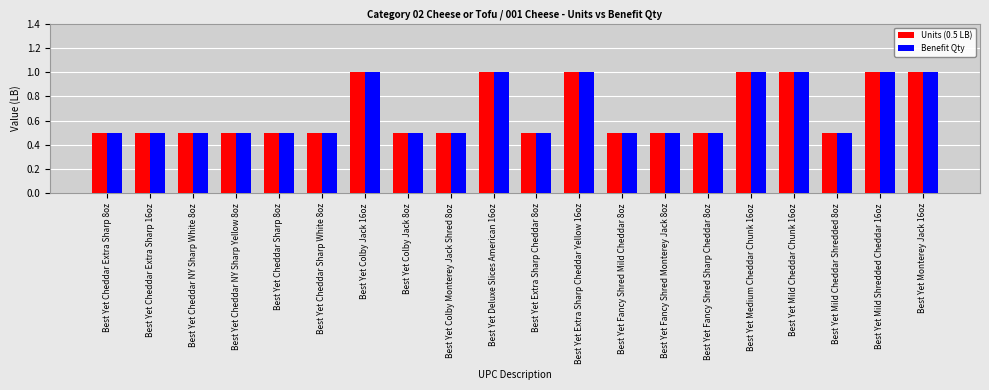

What is the minimum value shown in the chart?

0.5